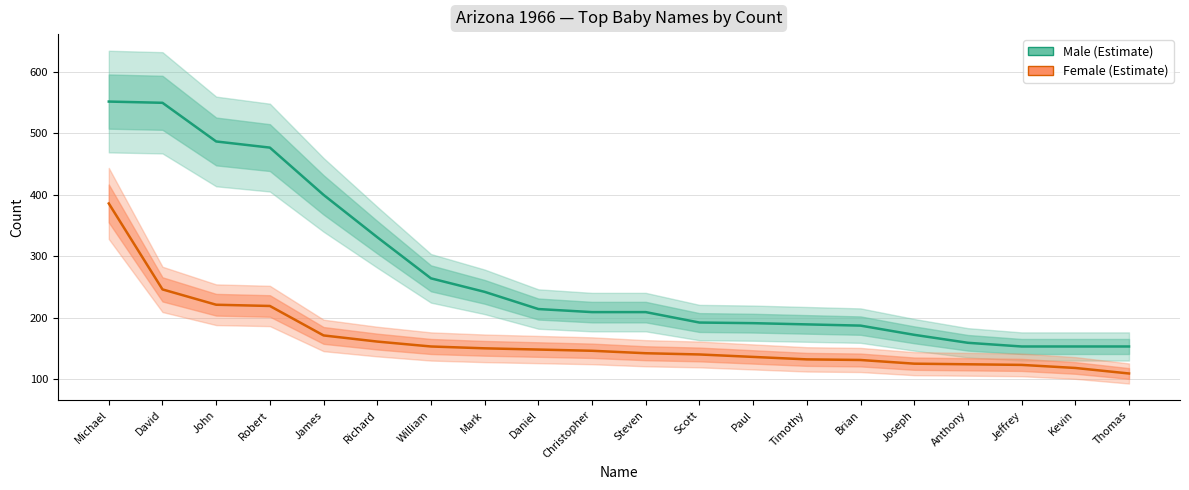

The value of Male at Joseph is 172. True or false?

True